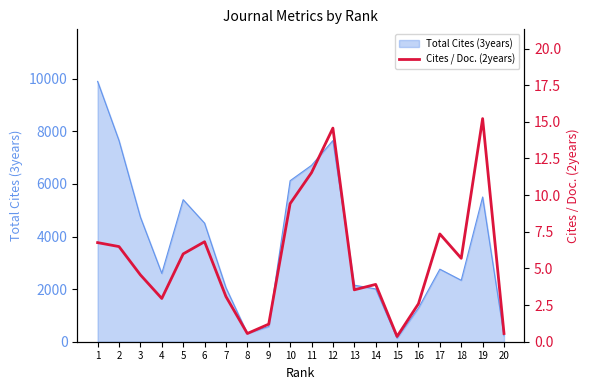

List the labels in order of value, largest first.

19, 12, 11, 10, 17, 6, 1, 2, 5, 18, 3, 14, 13, 7, 4, 16, 9, 8, 20, 15